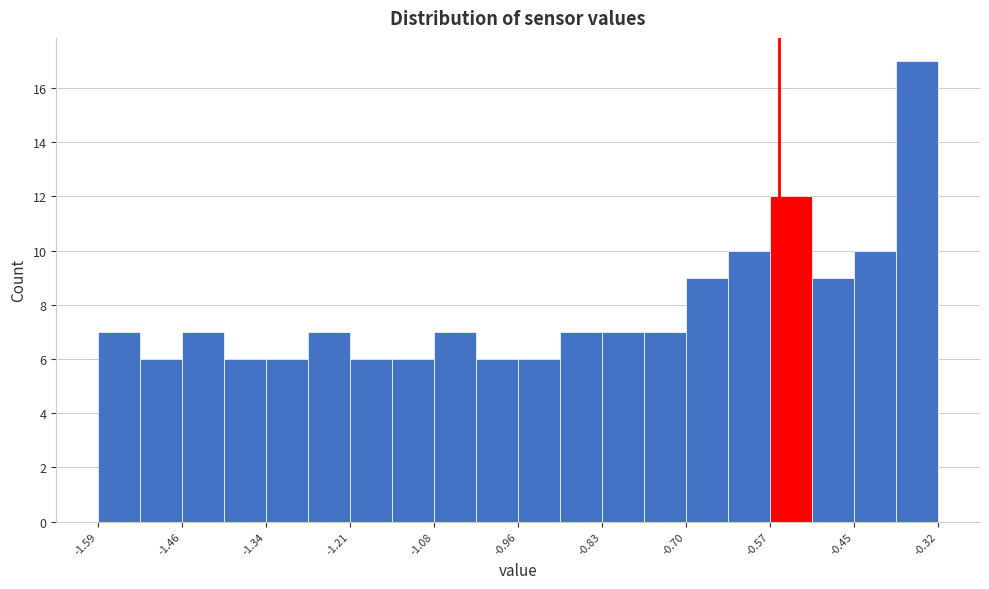

Read against the x-axis, roughly where is the centre of the tallest bar?

-0.36